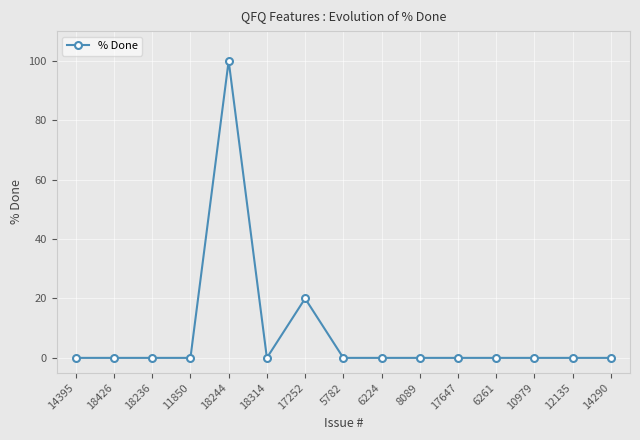

What is the sum of all values?

120